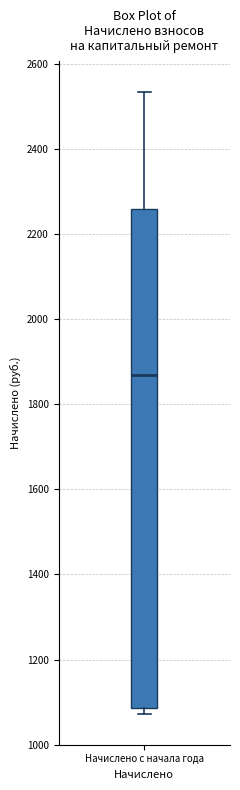

Where does the median line of the box for Начислено с начала года sit on the y-axis? The values are not printed on the chart, so give them approximately, as read against the axis.

1860